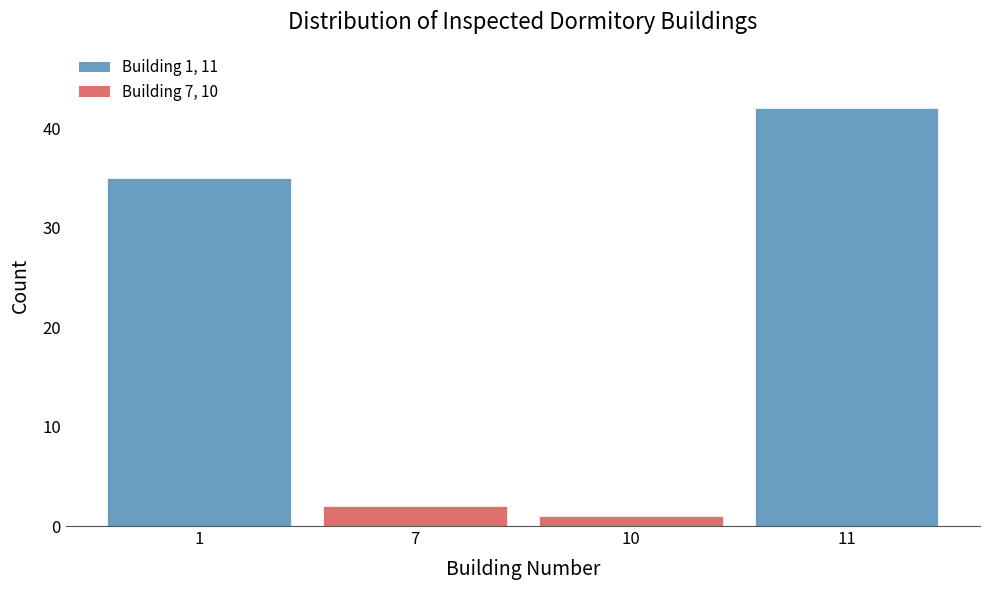

Reading right to left, transcribe all the data shown in this chart.

11=42	10=1	7=2	1=35